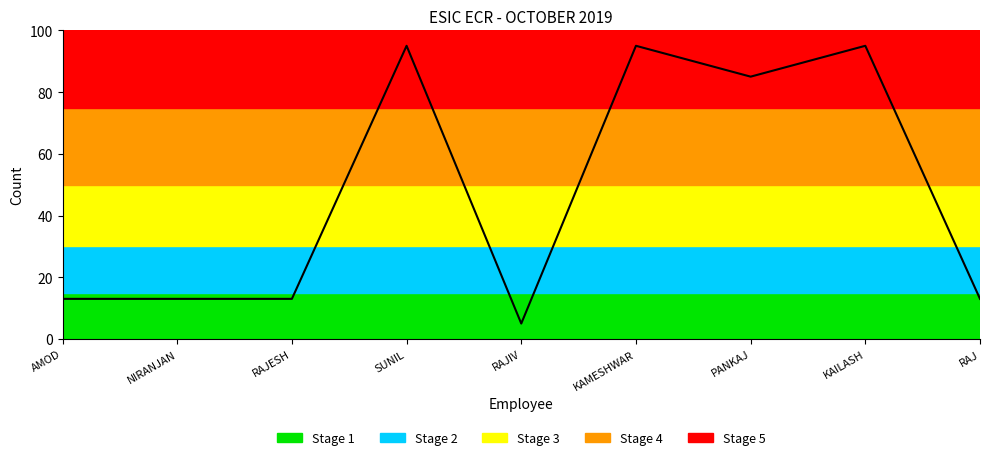

True or false: the data shows 13 at RAJ.

True